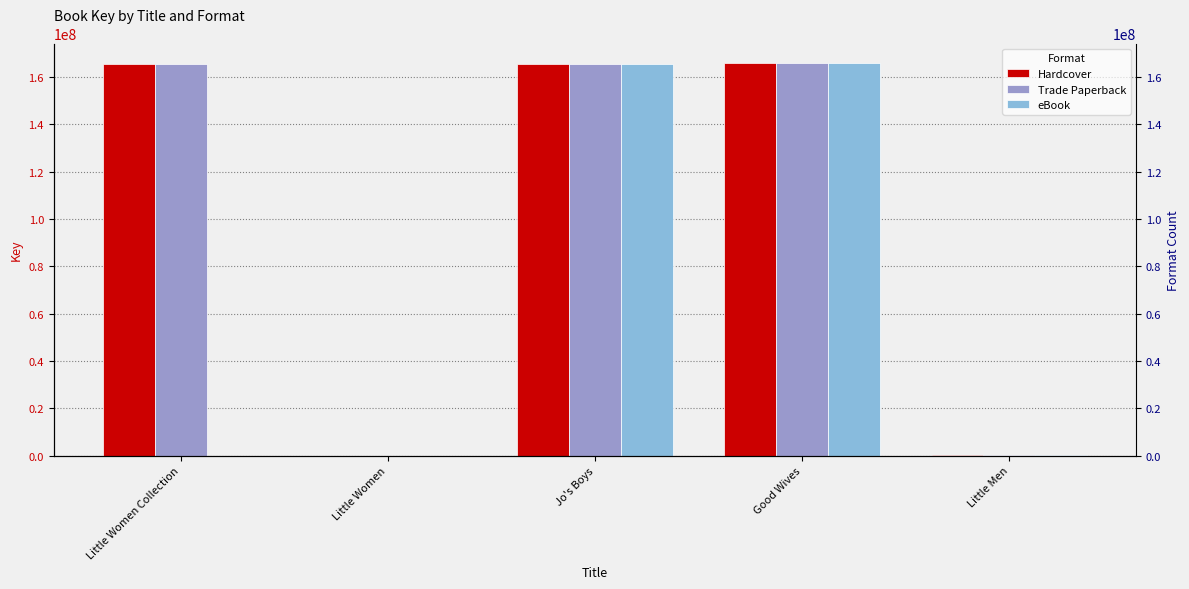

How many groups of bars are there?

5